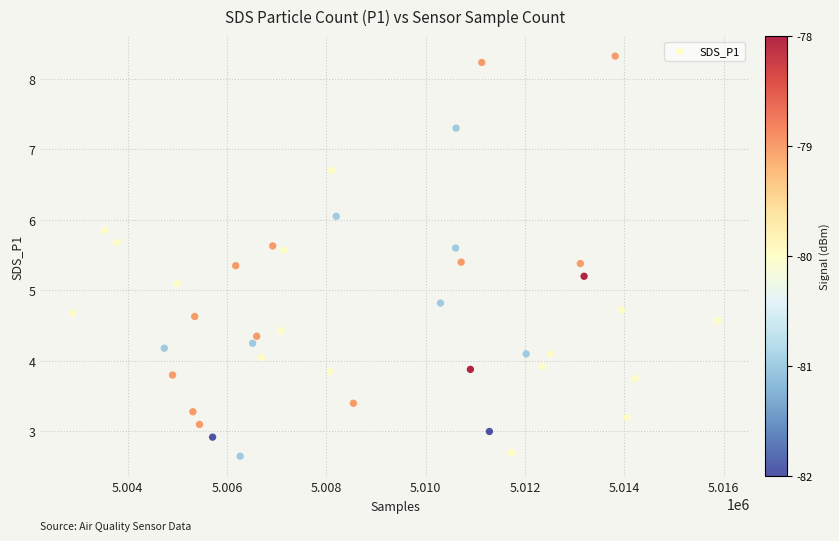

What is the range of X values (max minus min)?

12997.0